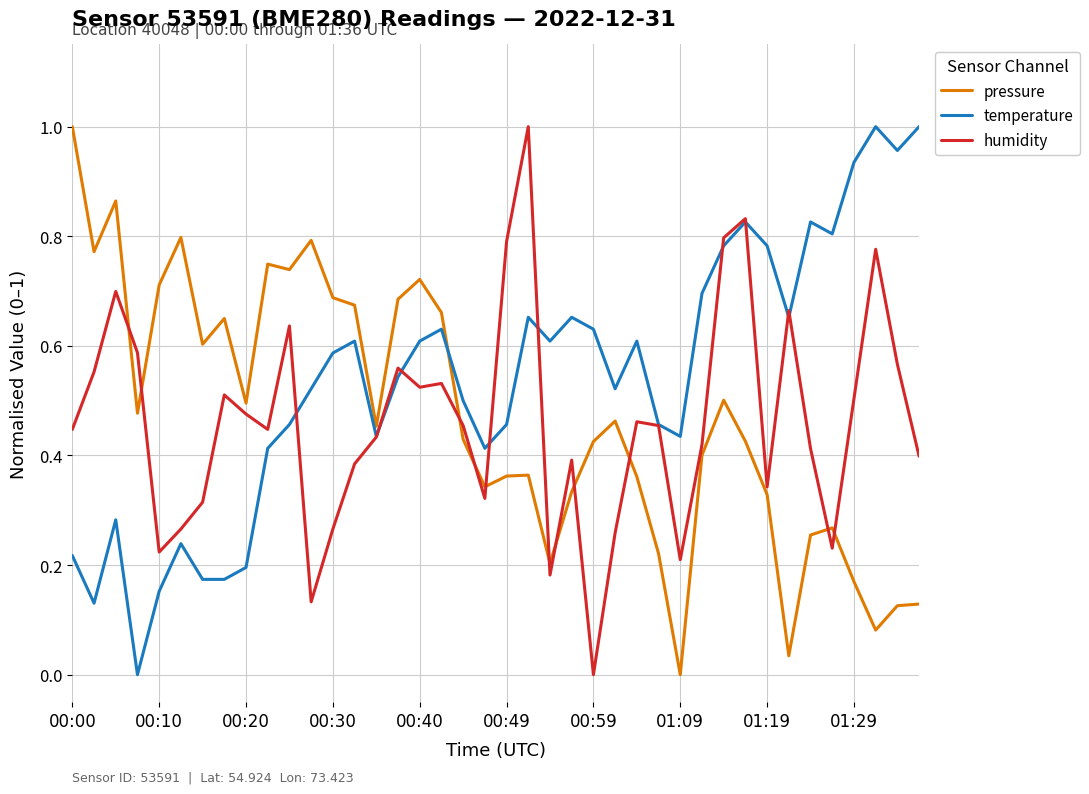

Which series ends up on top after the final intersection of pressure and temperature?

temperature